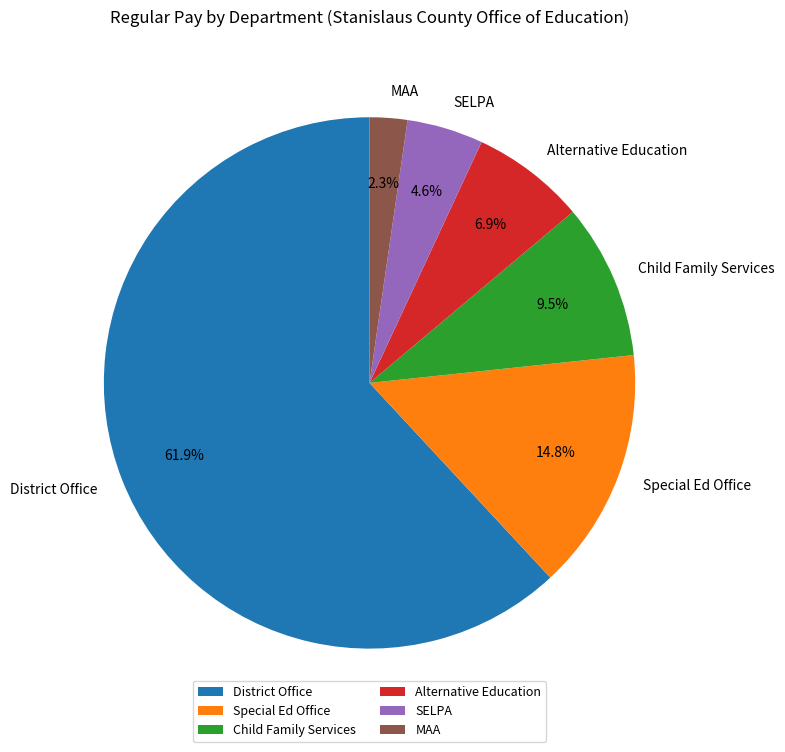

Which slice is the largest?

District Office